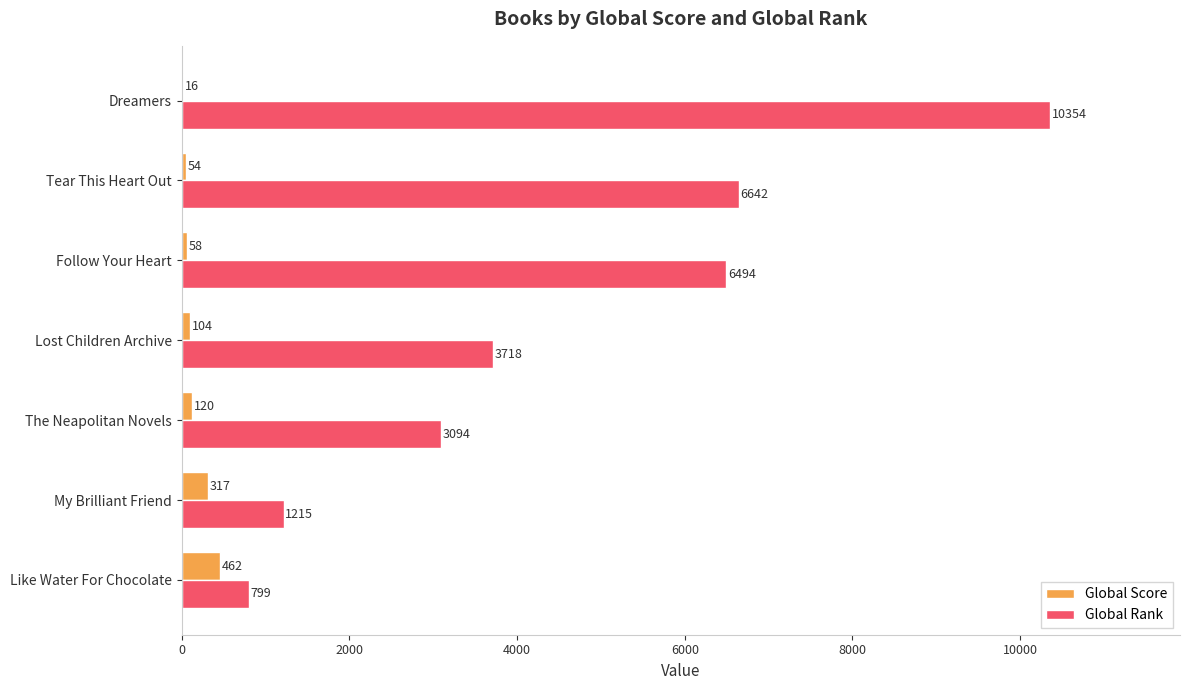

What are all the series names shown in the legend?

Global Score, Global Rank